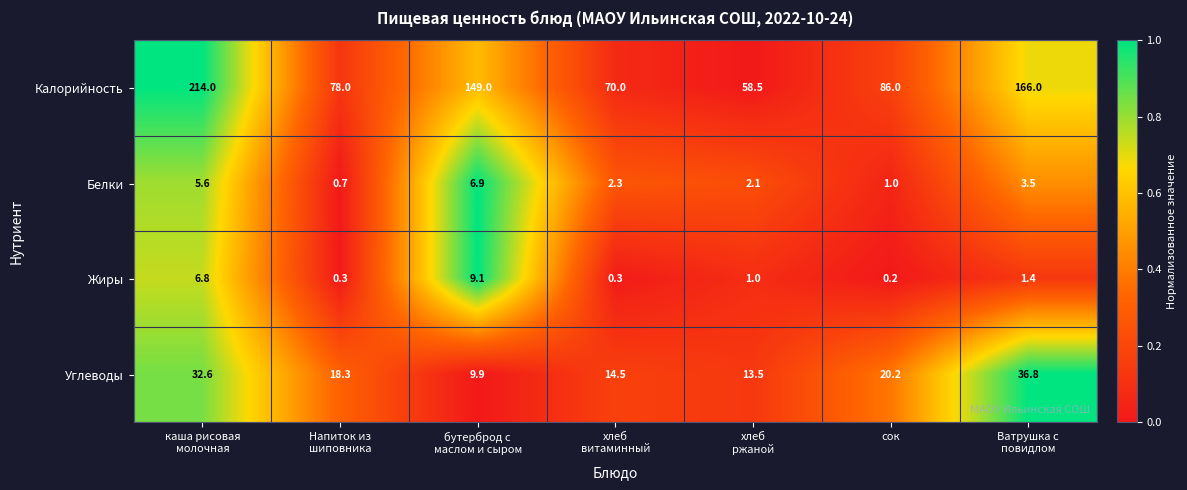

What is the average value of the Углеводы series?

20.8